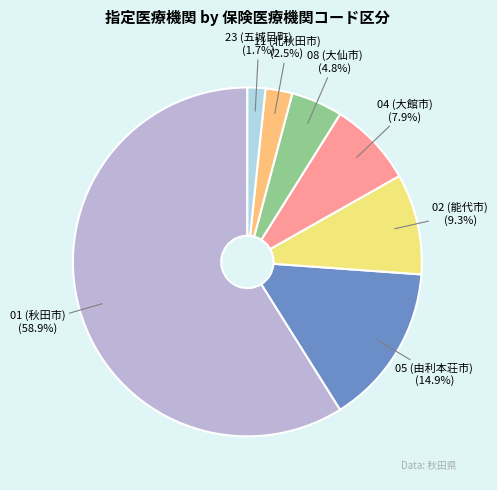

Is there any slice that represents more than half of the pie?

Yes